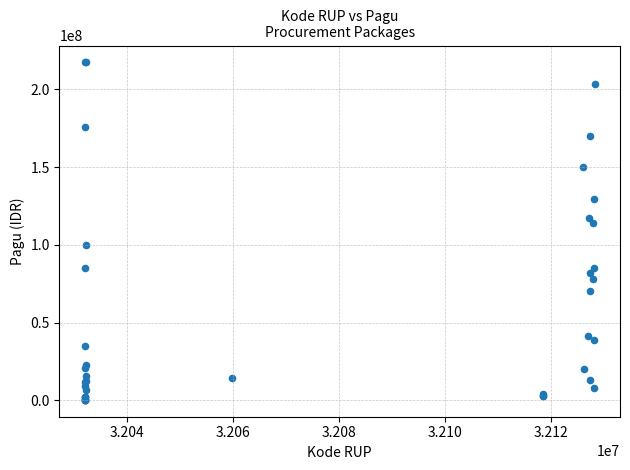

What Y value in the scatter plot is closest to 108830000?

114296000